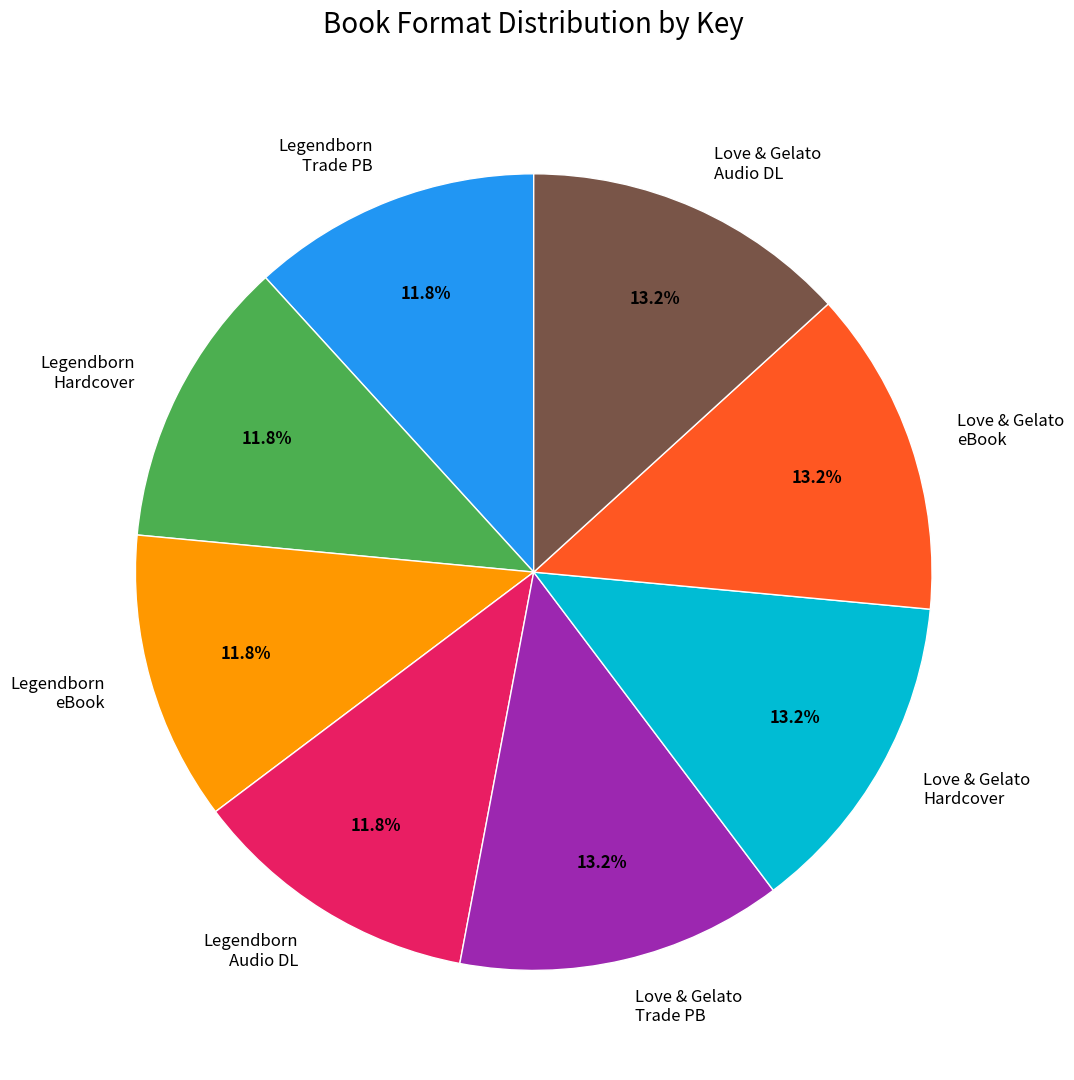

Does any single category account for the majority?

No